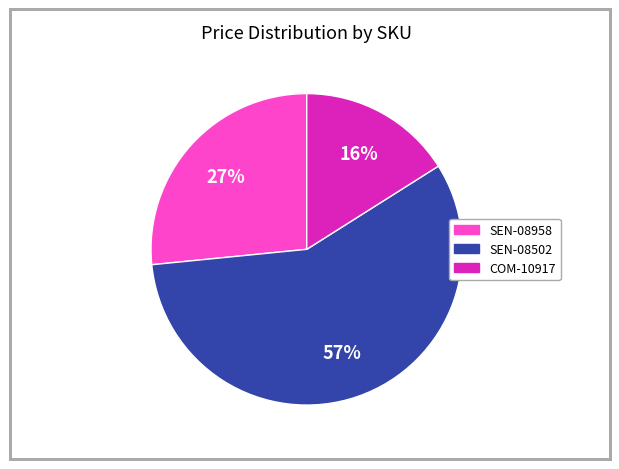

How many slices are in this pie chart?

3